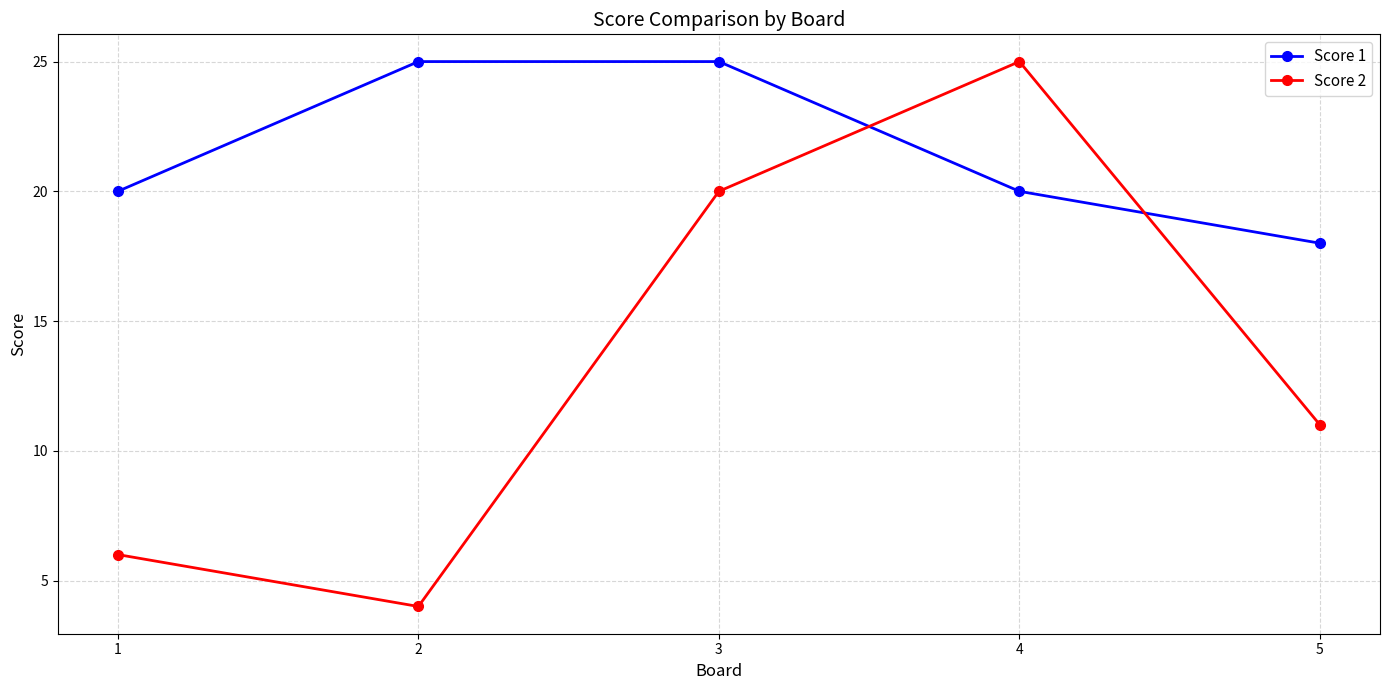

Reading left to right, extract all data points from this chart.

Score 1: 1=20	2=25	3=25	4=20	5=18
Score 2: 1=6	2=4	3=20	4=25	5=11